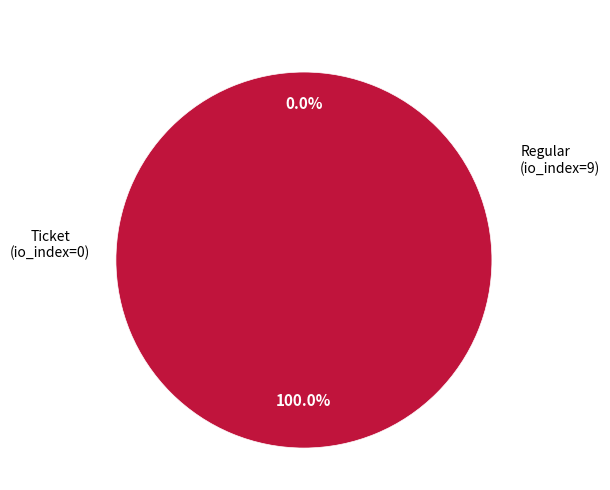

True or false: Regular accounts for 99% of the total.

False